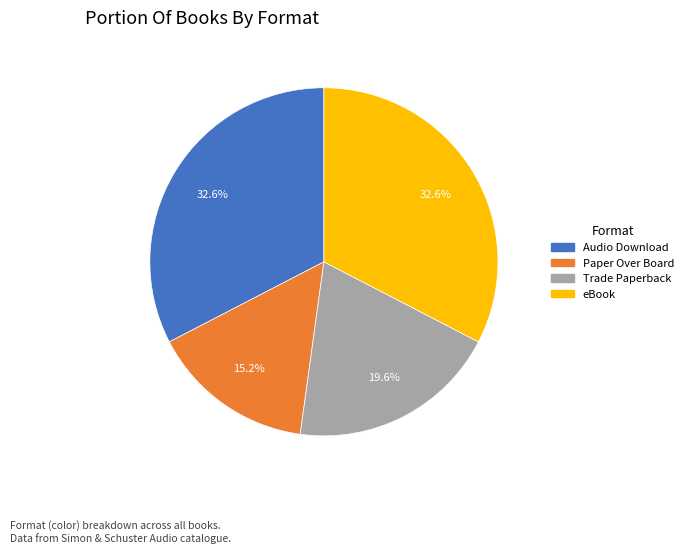

Which slice is the smallest?

Paper Over Board